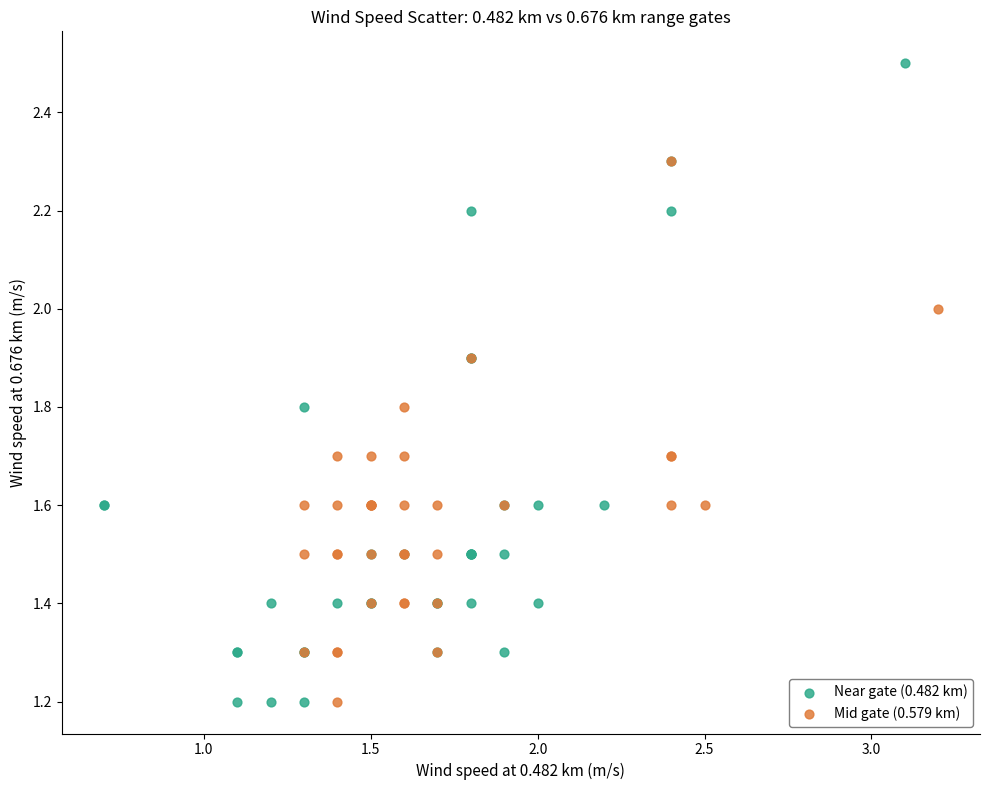

Which series has the widest spread of Y values?

Near gate (0.482 km)